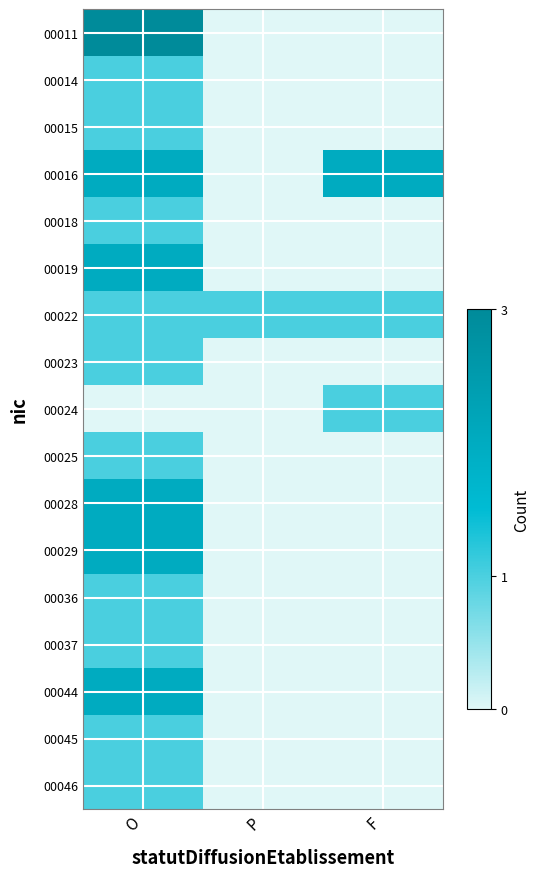

Which series changed the most between P and F?

00016